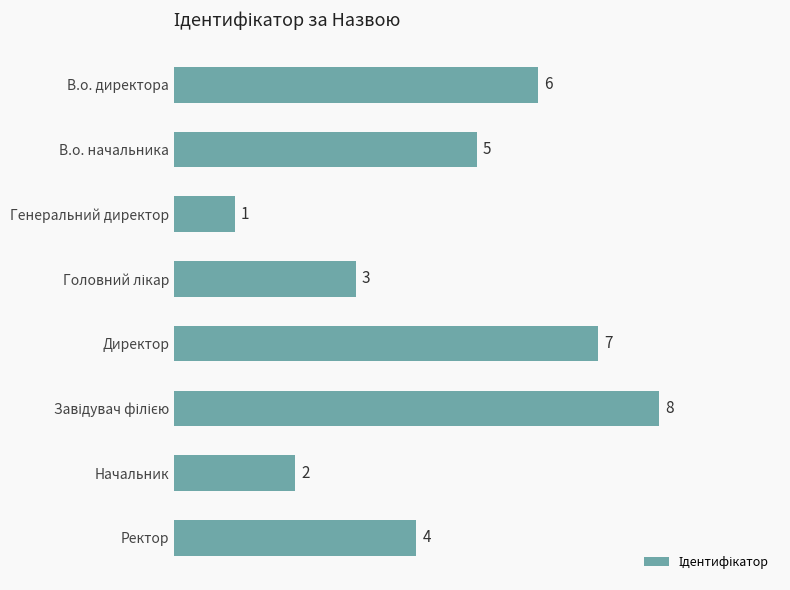

The value at Генеральний директор is 1. True or false?

True